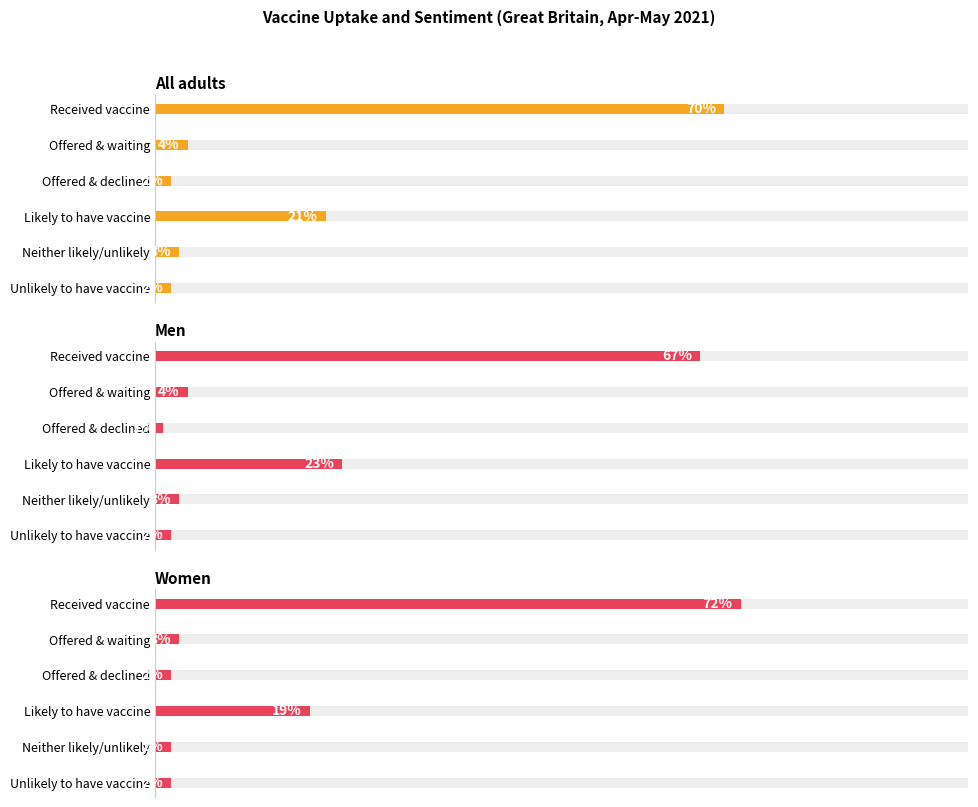

How many values in the Men series exceed 4?

2